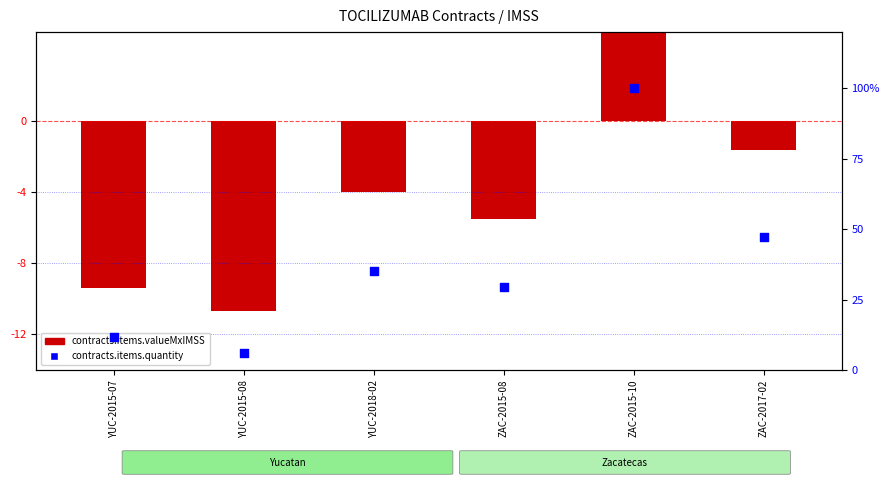

What is the total value across all series at YUC-2015-07?

2.4